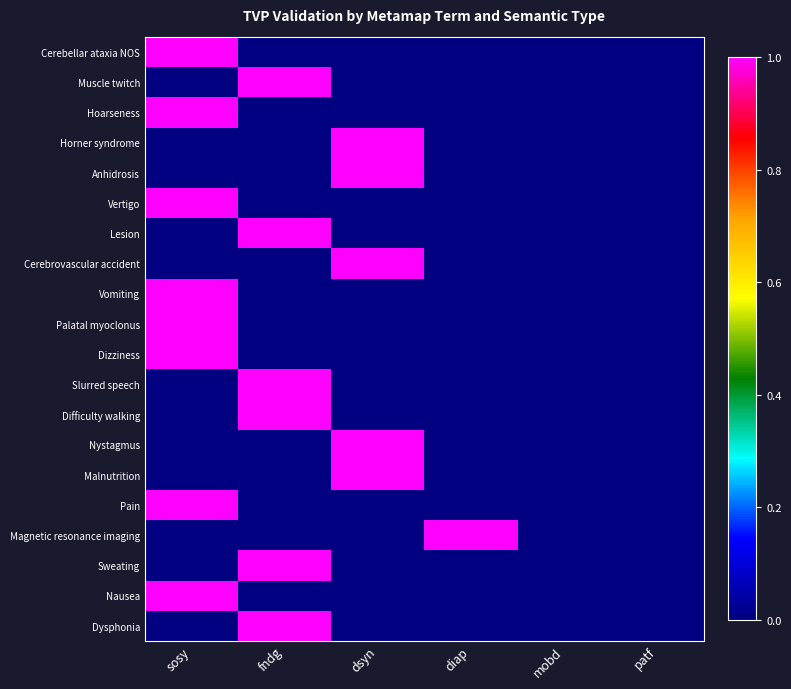

Reading left to right, what are all the values shown in this chart?

Cerebellar ataxia NOS: sosy=1.0	fndg=-0.5	dsyn=-0.5	diap=-0.5	mobd=-0.5	patf=-0.5
Muscle twitch: sosy=-0.5	fndg=1.0	dsyn=-0.5	diap=-0.5	mobd=-0.5	patf=-0.5
Hoarseness: sosy=1.0	fndg=-0.5	dsyn=-0.5	diap=-0.5	mobd=-0.5	patf=-0.5
Horner syndrome: sosy=-0.5	fndg=-0.5	dsyn=1.0	diap=-0.5	mobd=-0.5	patf=-0.5
Anhidrosis: sosy=-0.5	fndg=-0.5	dsyn=1.0	diap=-0.5	mobd=-0.5	patf=-0.5
Vertigo: sosy=1.0	fndg=-0.5	dsyn=-0.5	diap=-0.5	mobd=-0.5	patf=-0.5
Lesion: sosy=-0.5	fndg=1.0	dsyn=-0.5	diap=-0.5	mobd=-0.5	patf=-0.5
Cerebrovascular accident: sosy=-0.5	fndg=-0.5	dsyn=1.0	diap=-0.5	mobd=-0.5	patf=-0.5
Vomiting: sosy=1.0	fndg=-0.5	dsyn=-0.5	diap=-0.5	mobd=-0.5	patf=-0.5
Palatal myoclonus: sosy=1.0	fndg=-0.5	dsyn=-0.5	diap=-0.5	mobd=-0.5	patf=-0.5
Dizziness: sosy=1.0	fndg=-0.5	dsyn=-0.5	diap=-0.5	mobd=-0.5	patf=-0.5
Slurred speech: sosy=-0.5	fndg=1.0	dsyn=-0.5	diap=-0.5	mobd=-0.5	patf=-0.5
Difficulty walking: sosy=-0.5	fndg=1.0	dsyn=-0.5	diap=-0.5	mobd=-0.5	patf=-0.5
Nystagmus: sosy=-0.5	fndg=-0.5	dsyn=1.0	diap=-0.5	mobd=-0.5	patf=-0.5
Malnutrition: sosy=-0.5	fndg=-0.5	dsyn=1.0	diap=-0.5	mobd=-0.5	patf=-0.5
Pain: sosy=1.0	fndg=-0.5	dsyn=-0.5	diap=-0.5	mobd=-0.5	patf=-0.5
Magnetic resonance imaging: sosy=-0.5	fndg=-0.5	dsyn=-0.5	diap=1.0	mobd=-0.5	patf=-0.5
Sweating: sosy=-0.5	fndg=1.0	dsyn=-0.5	diap=-0.5	mobd=-0.5	patf=-0.5
Nausea: sosy=1.0	fndg=-0.5	dsyn=-0.5	diap=-0.5	mobd=-0.5	patf=-0.5
Dysphonia: sosy=-0.5	fndg=1.0	dsyn=-0.5	diap=-0.5	mobd=-0.5	patf=-0.5